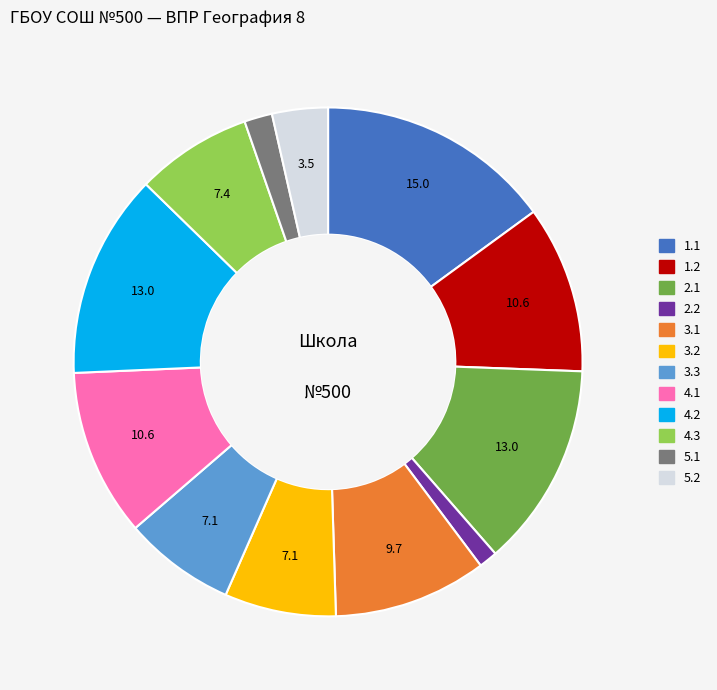

Which has a higher value, 4.2 or 5.1?

4.2